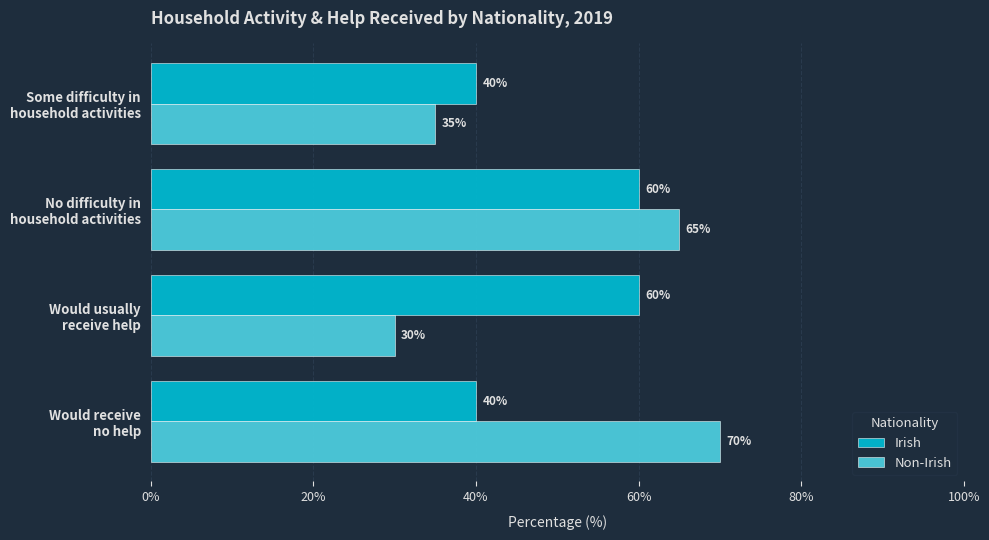

Which series has the widest spread of values?

Non-Irish